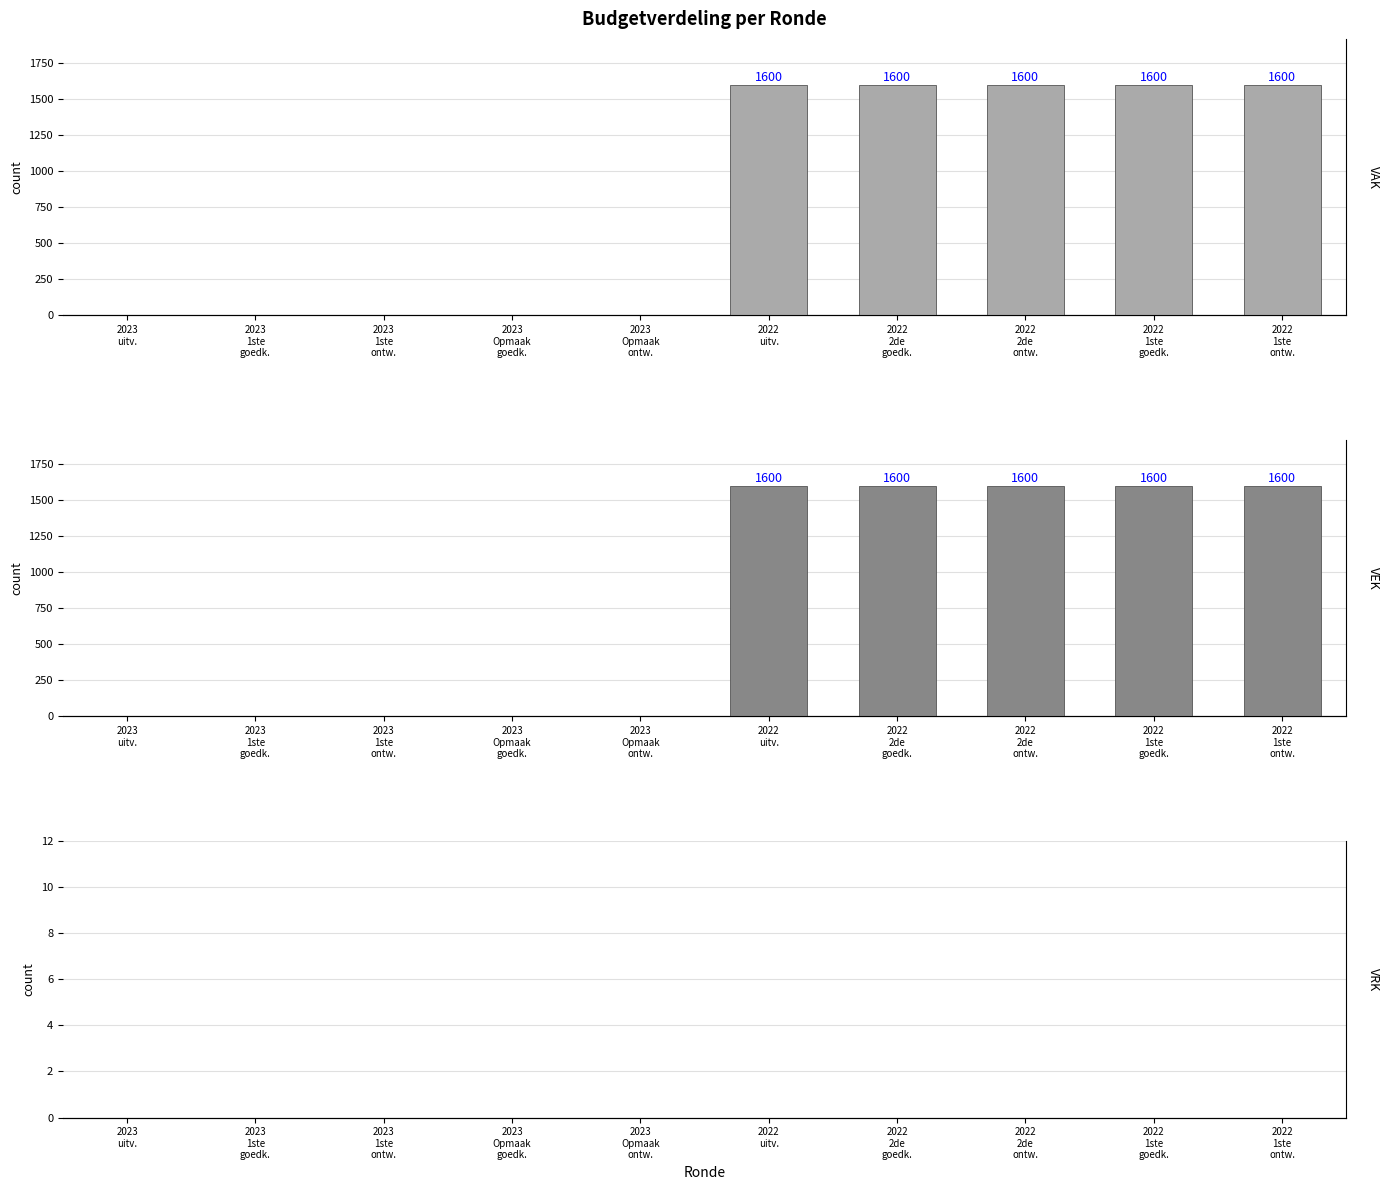

Which series has the largest range (max minus min)?

VAK